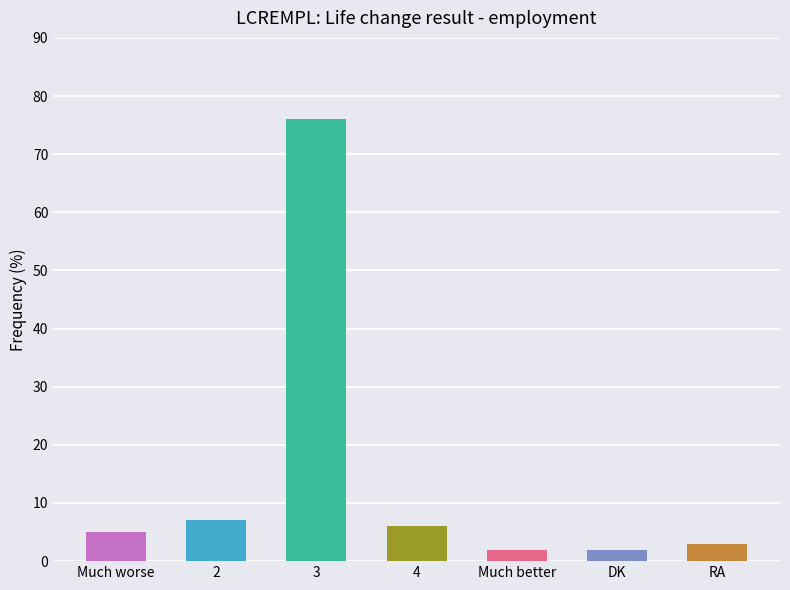

How many bars are there in total?

7